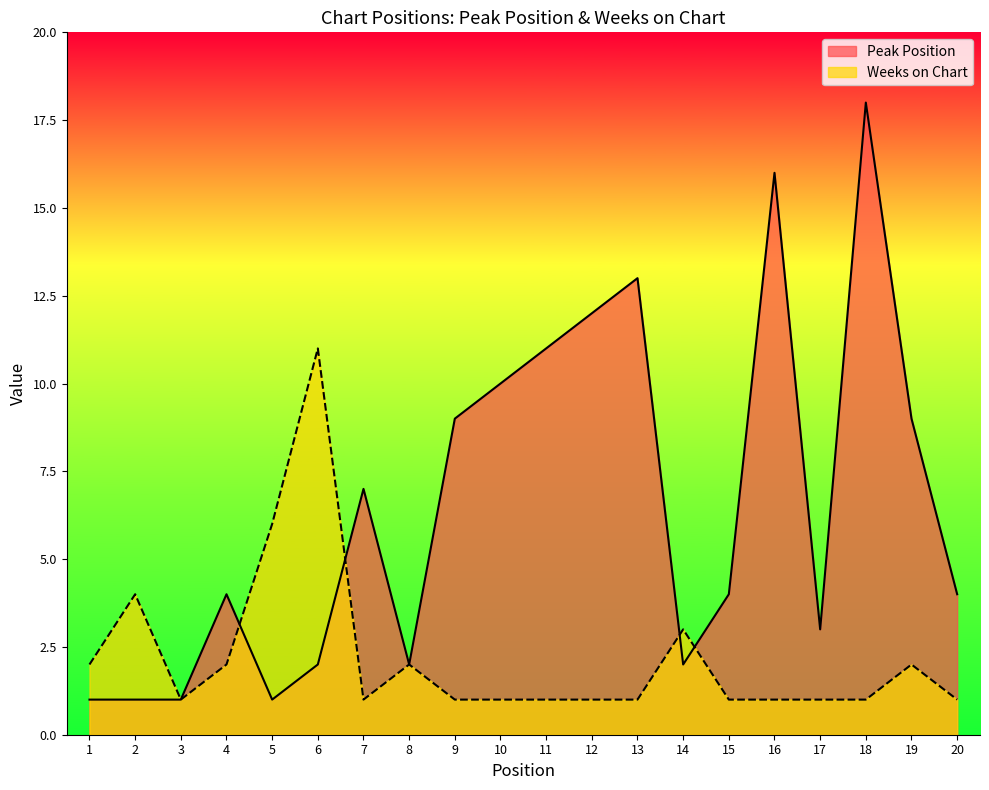

What is the total value across all series at 1?

3